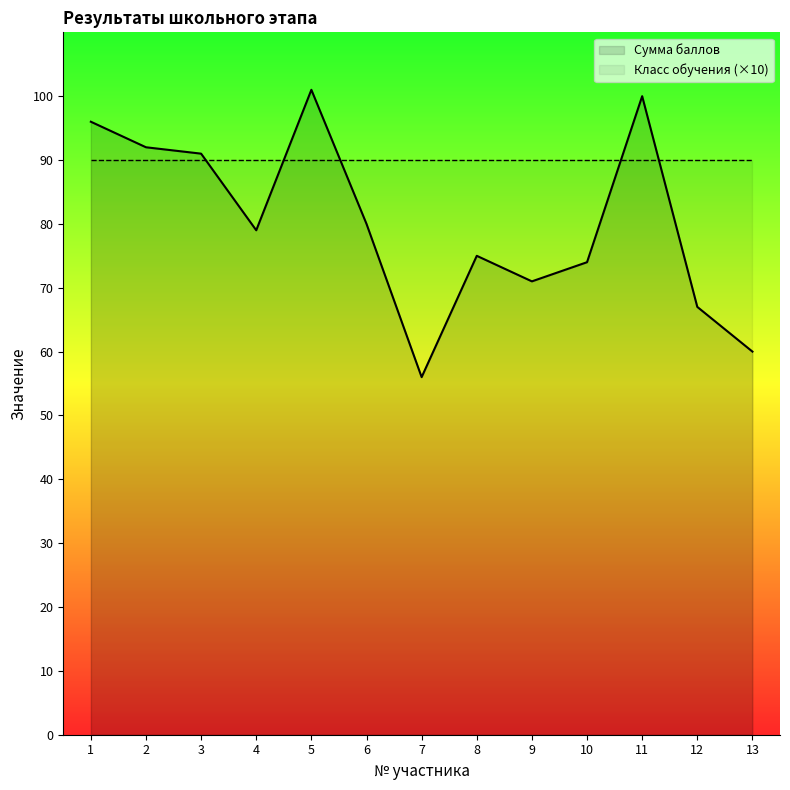

Reading right to left, list all the values displayed in this chart.

13=60	12=67	11=100	10=74	9=71	8=75	7=56	6=80	5=101	4=79	3=91	2=92	1=96